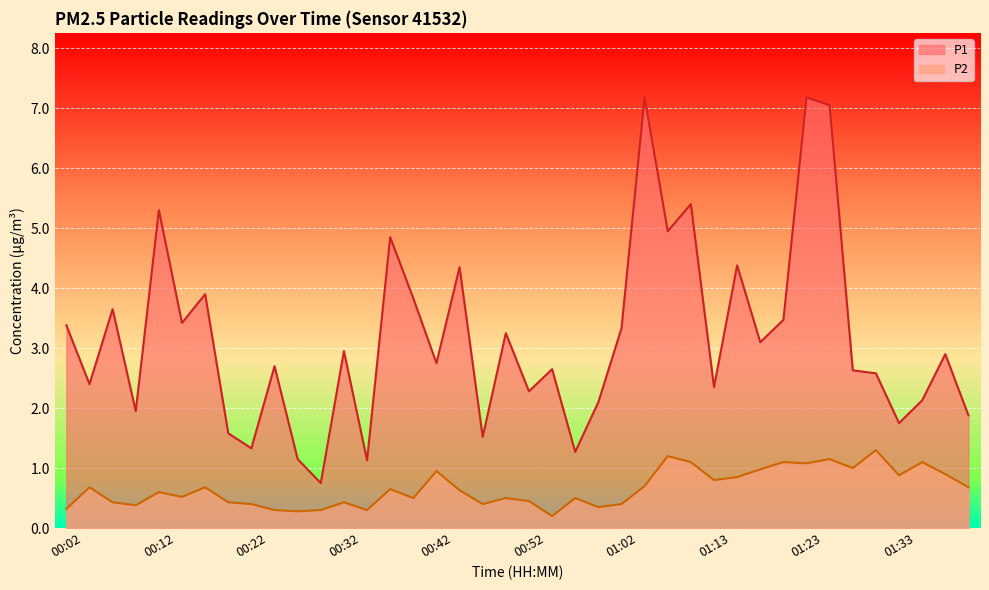

In P1, how many points are higher than both neighbors (excluding endpoints)?

14